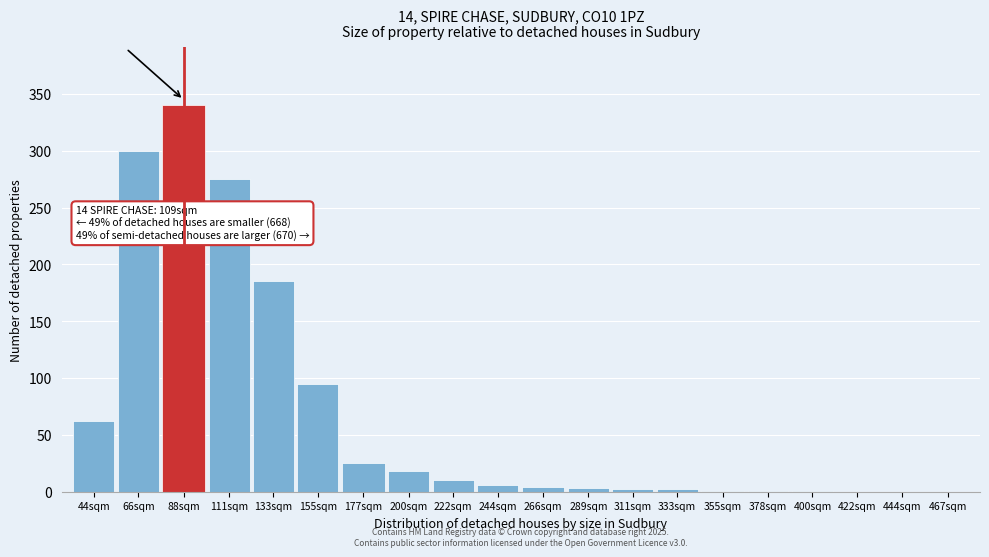

Between 444sqm and 133sqm, which is larger?

133sqm